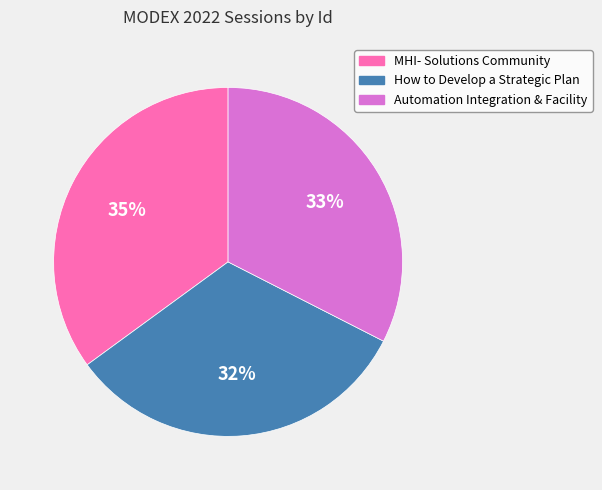

Which category has the biggest portion of the pie?

MHI- Solutions Community